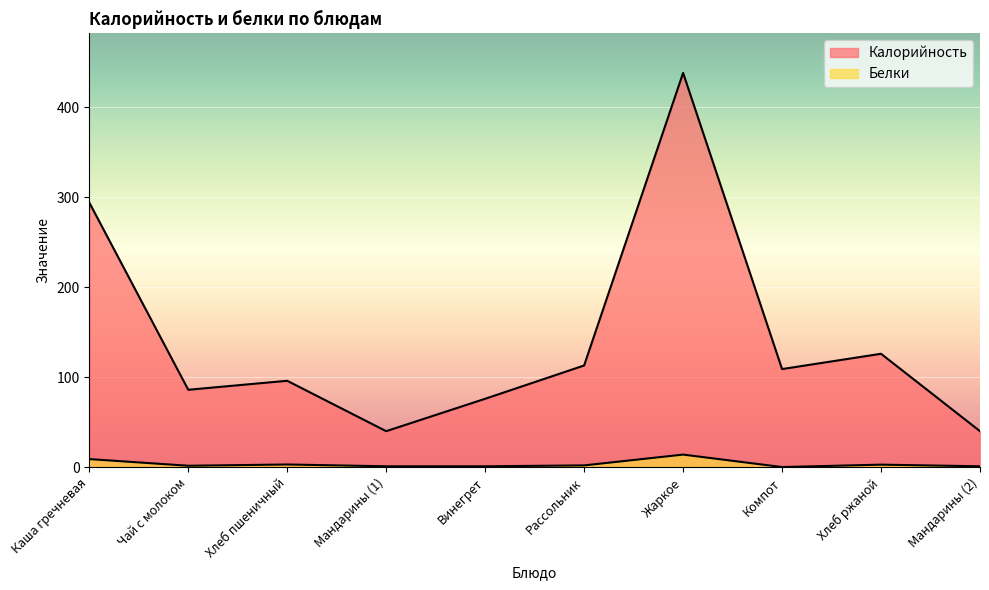

True or false: Калорийность and Белки cross at least once.

False